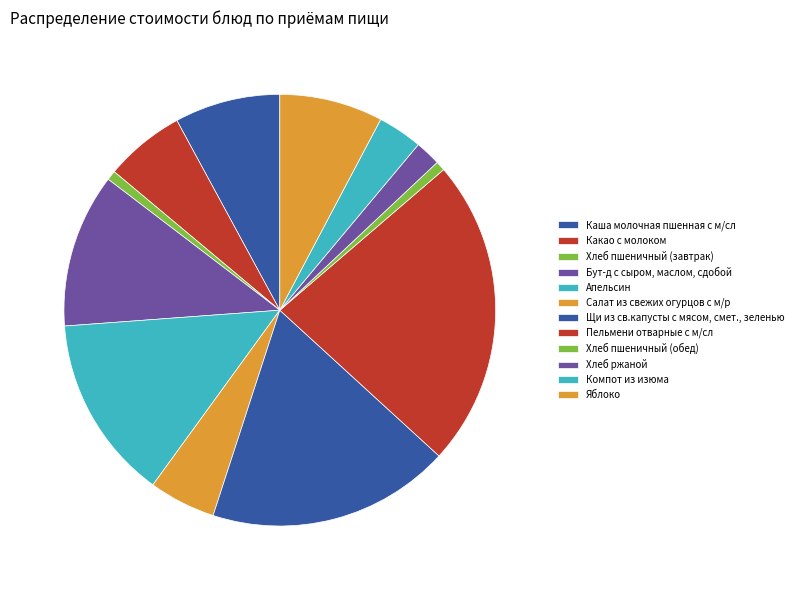

How many segments does this pie chart have?

12